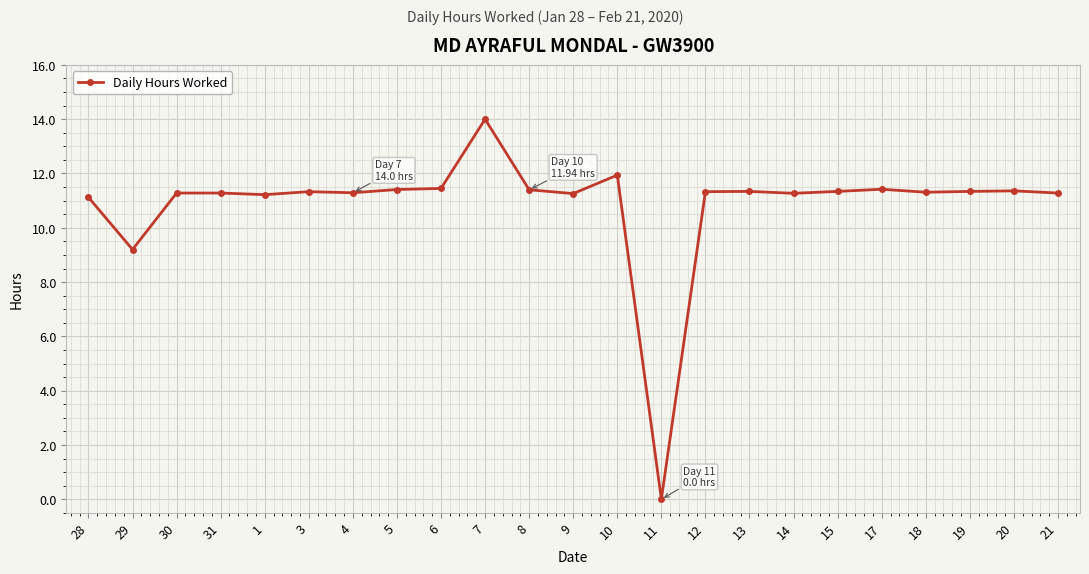

What position from the right is 28?

23